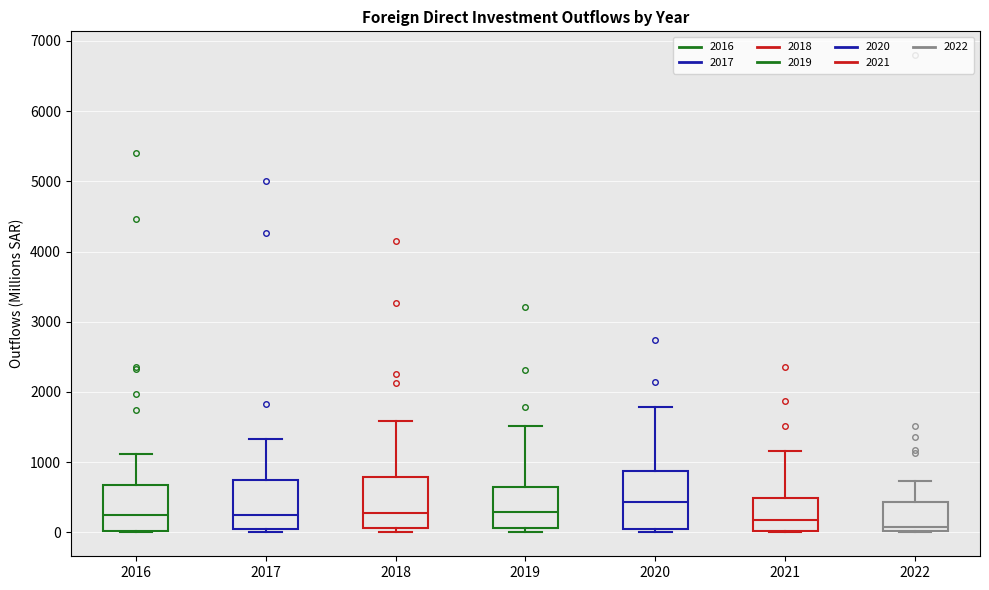

Where does the upper whisker of the box at x = 2017 end on the y-axis? The values are not printed on the chart, so give them approximately, as read against the axis.

1300